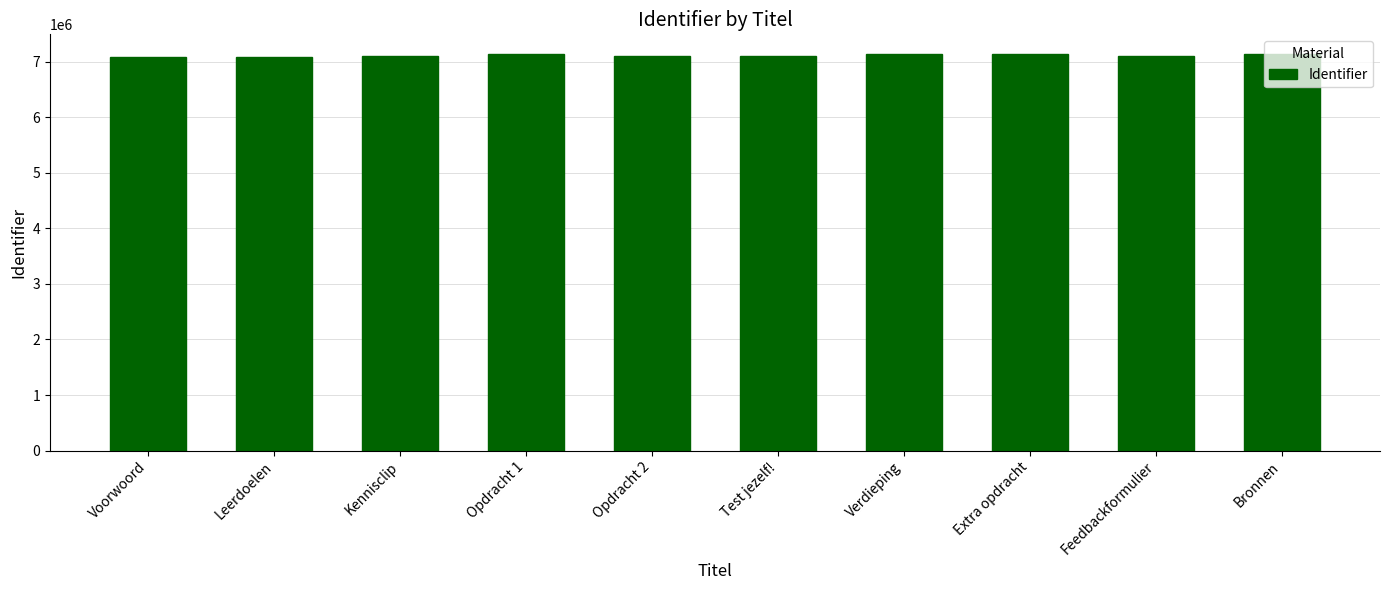

What is the value of the 8th bar from the left?

7135065